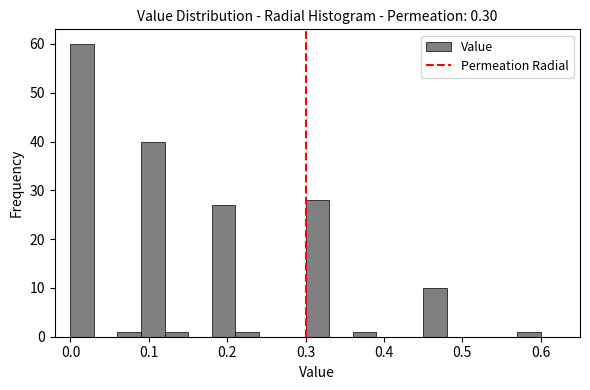

Read against the x-axis, roughly where is the centre of the tallest bar?

0.02